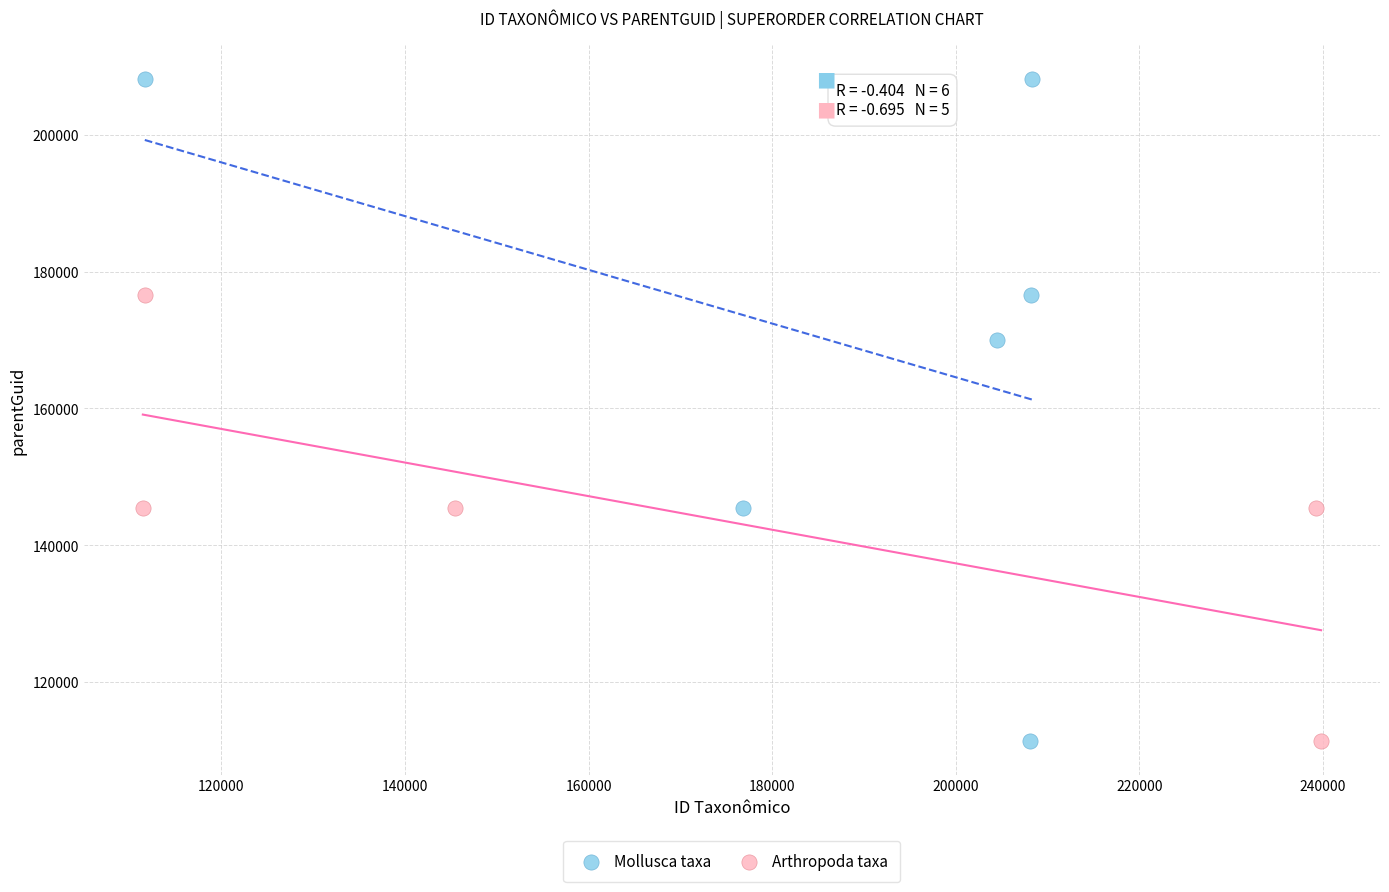

What are all the series names shown in the legend?

Mollusca taxa, Arthropoda taxa